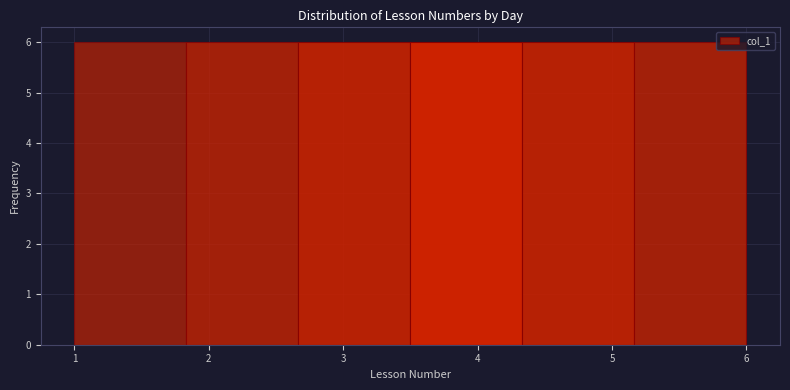

What is the height of the bar covering 3.5 to 4.3 on the x-axis? Neither the bar edges nor the heights are printed on the chart, so give them approximately, as read against the axes.

6